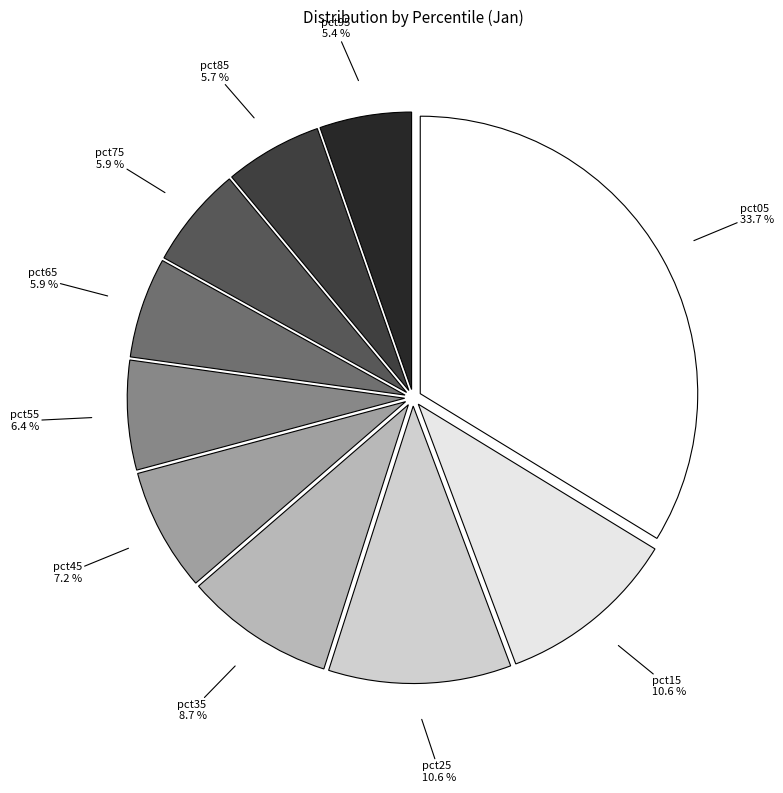

How many segments does this pie chart have?

10